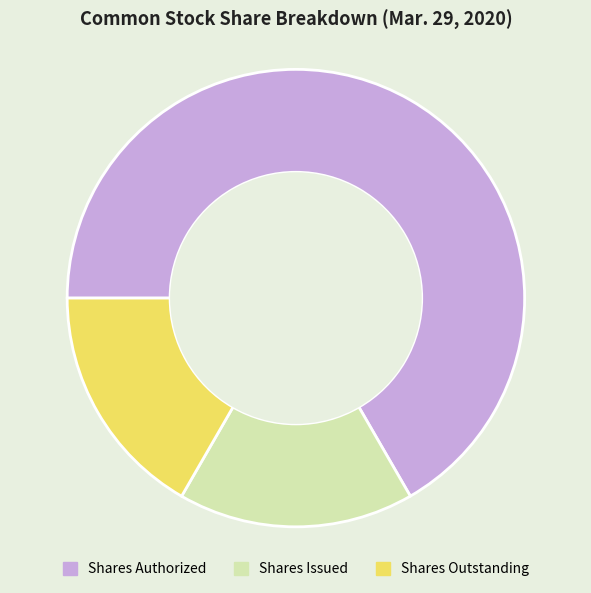

Is there any slice that represents more than half of the pie?

Yes